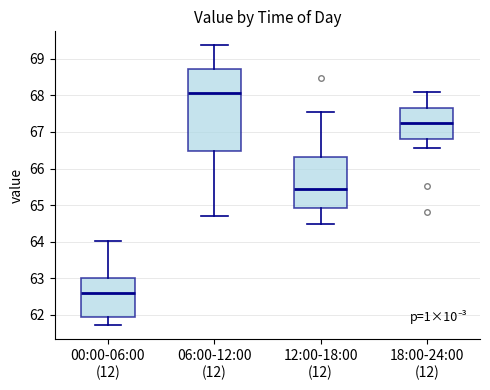

Which box is the tallest, from its lower edge to its upper edge?

06:00-12:00 (12)